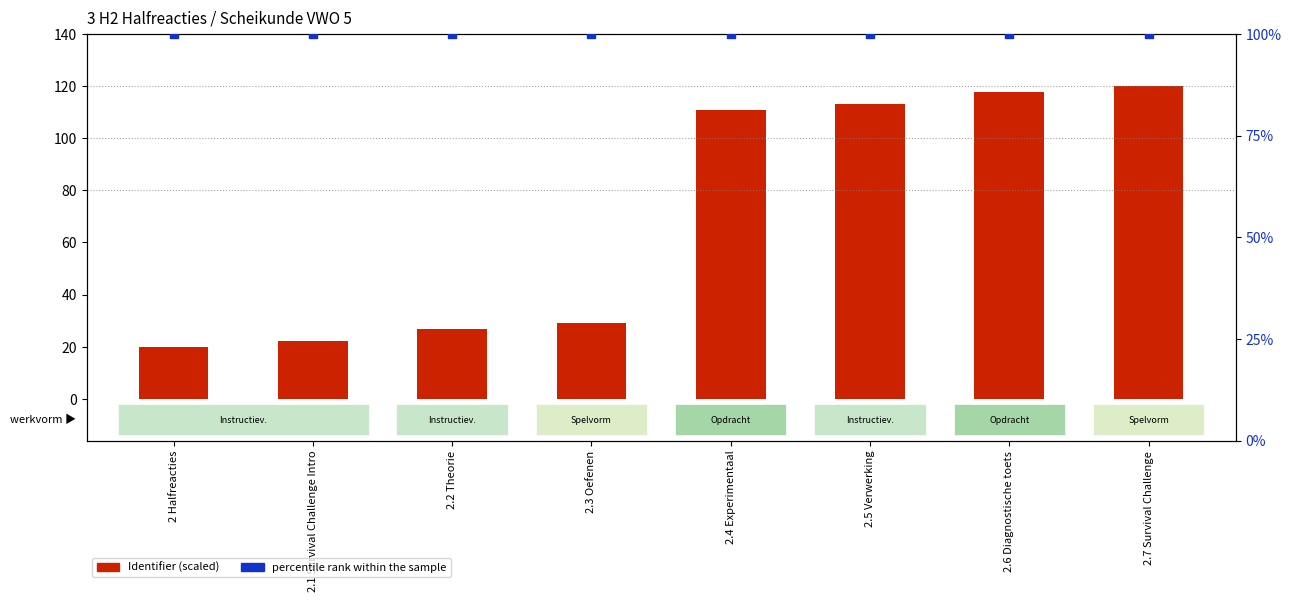

At how many categories does at least one series exceed 81?

8